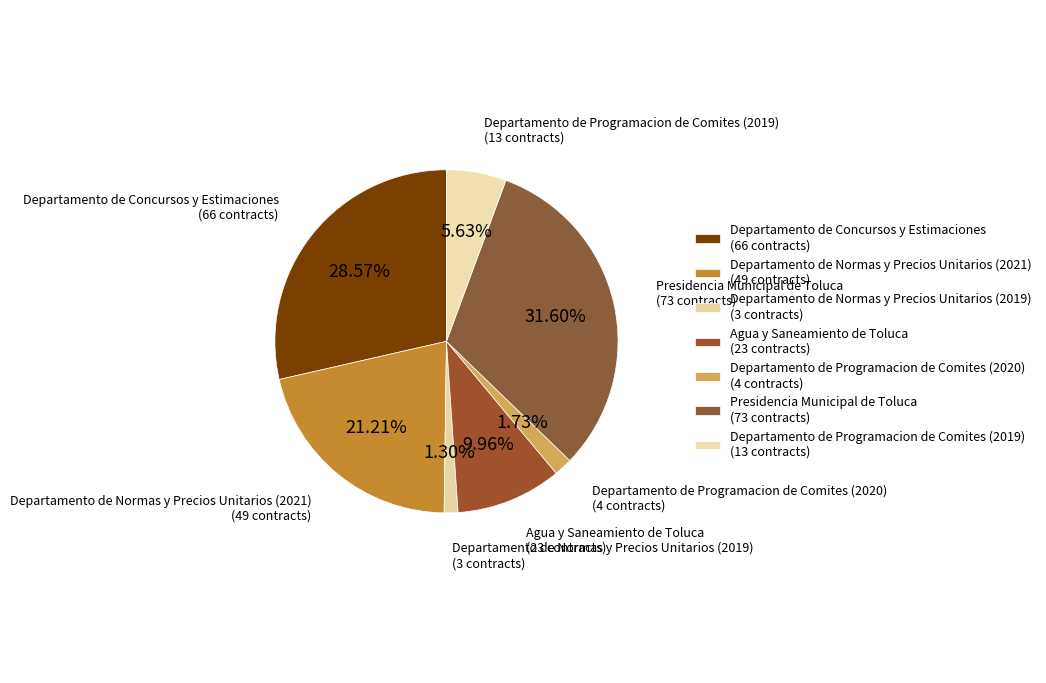

To the nearest percent, what percentage of the pie is Departamento de Normas y Precios Unitarios (2019)?

1%